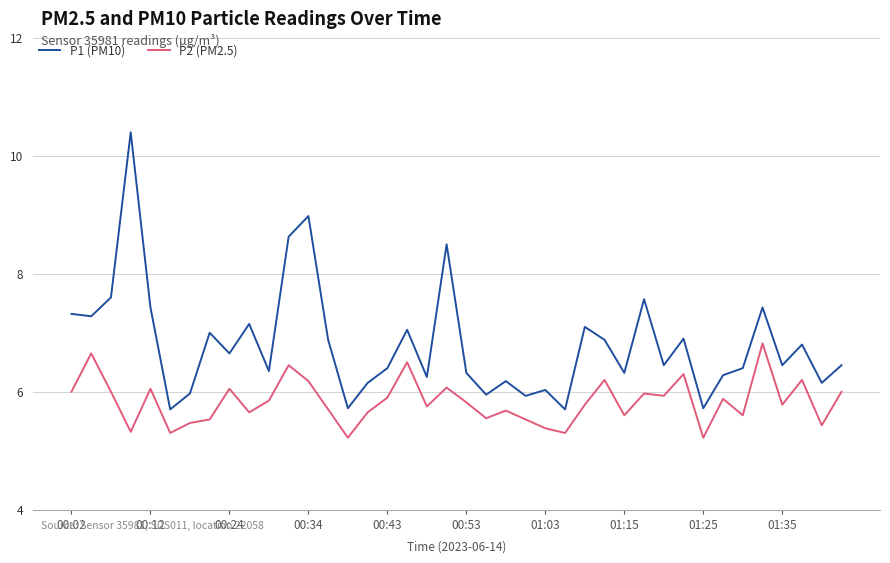

True or false: P2 (PM2.5) and P1 (PM10) intersect in this chart.

False